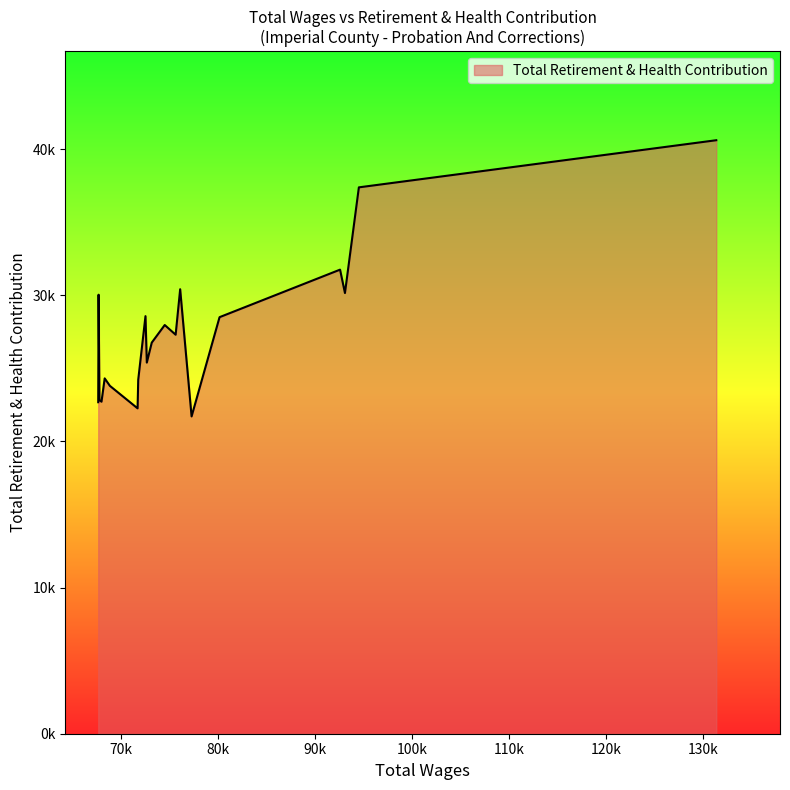

Does the chart have visible grid lines?

No